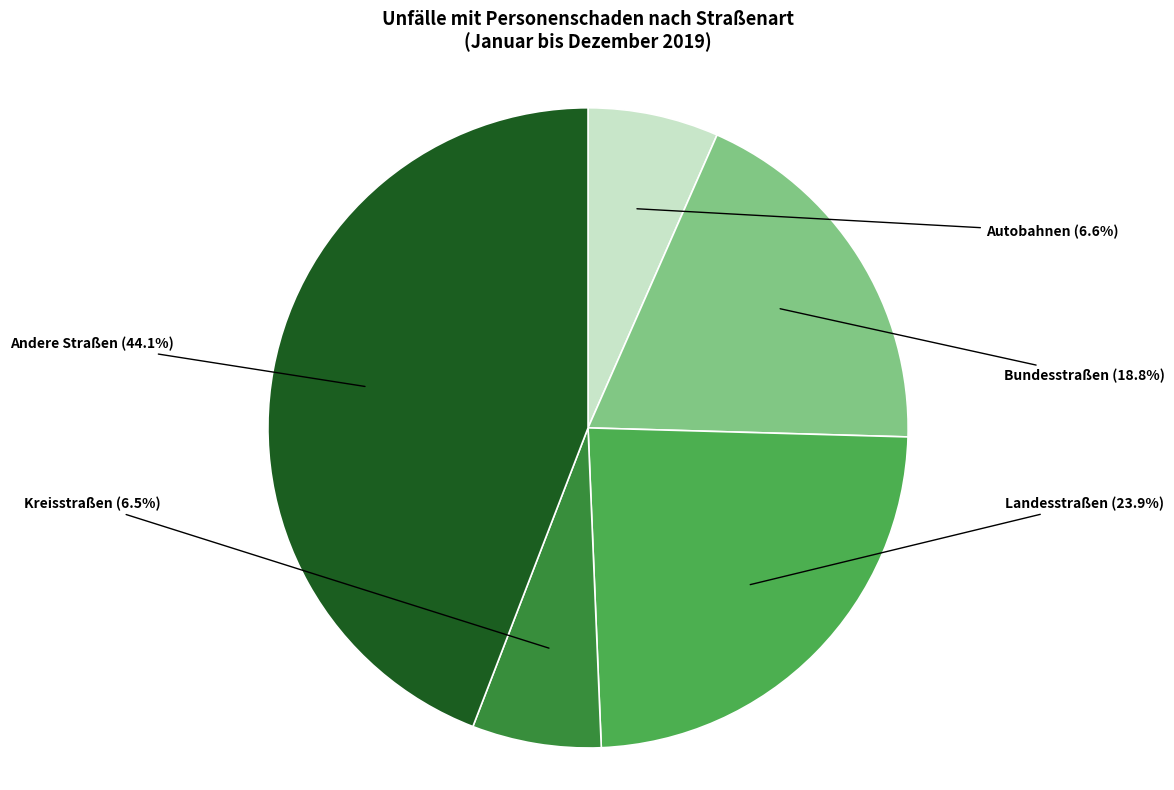

Which category has the biggest portion of the pie?

Andere Straßen